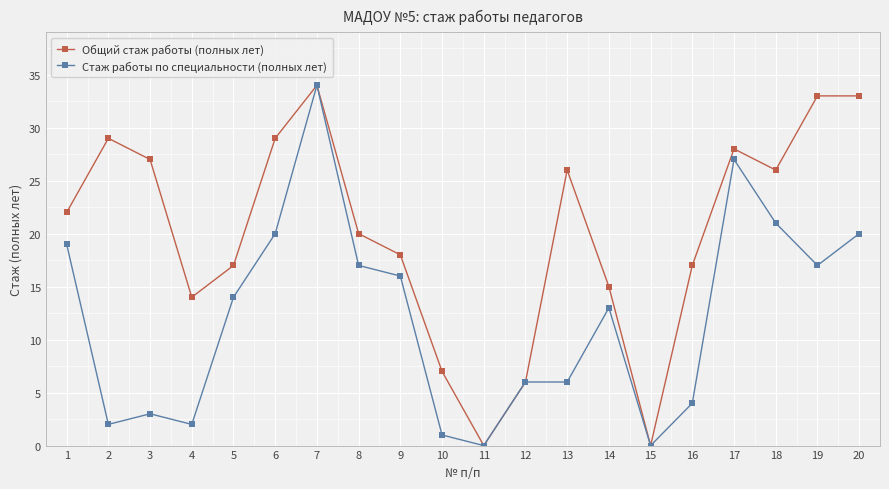

At which category does Общий стаж работы (полных лет) reach its first local valley?

4